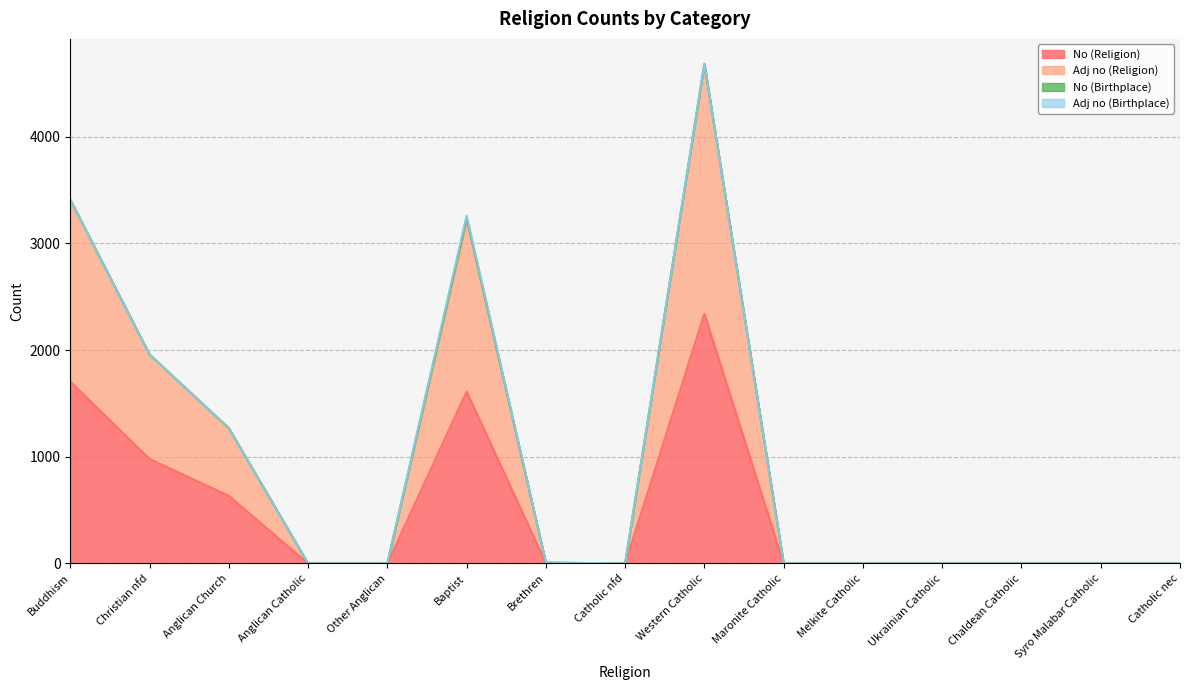

True or false: Adj no (Religion) has more than 2 interior local peaks.

False